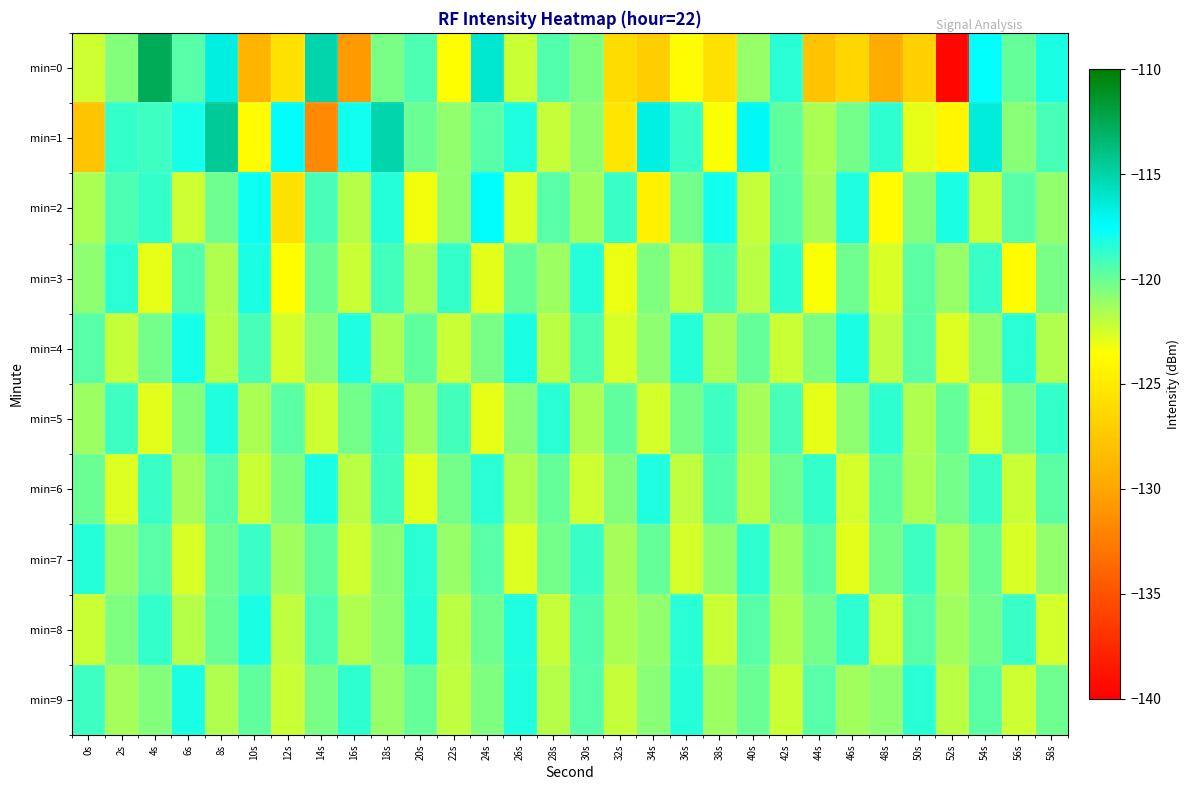

Which series has the largest range (max minus min)?

min=0